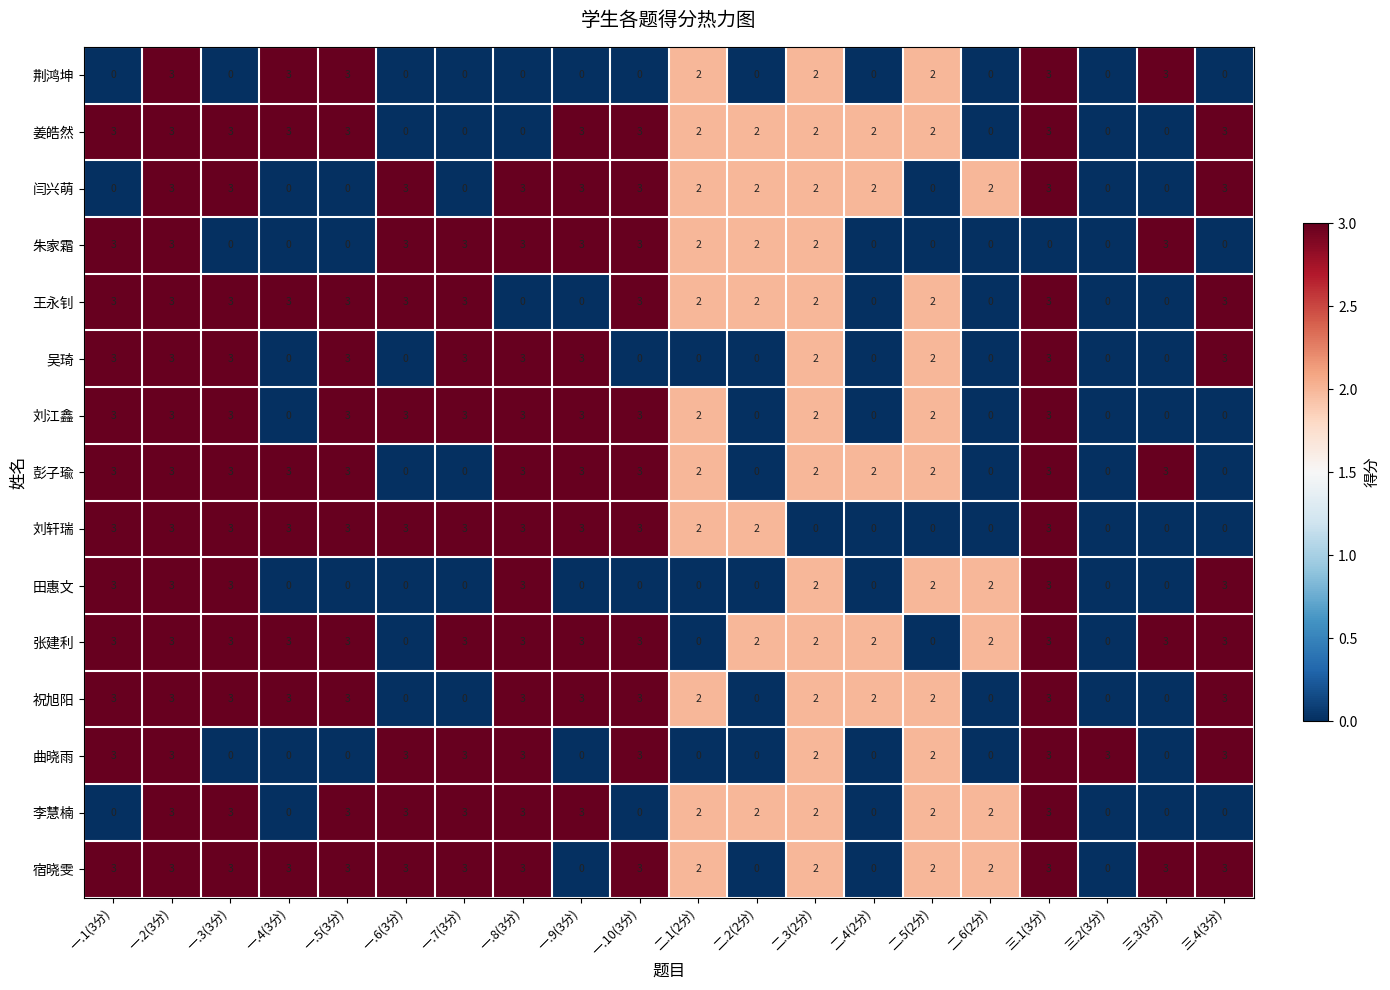

What value does the 祝旭阳 series have at 一.1(3分)?

3